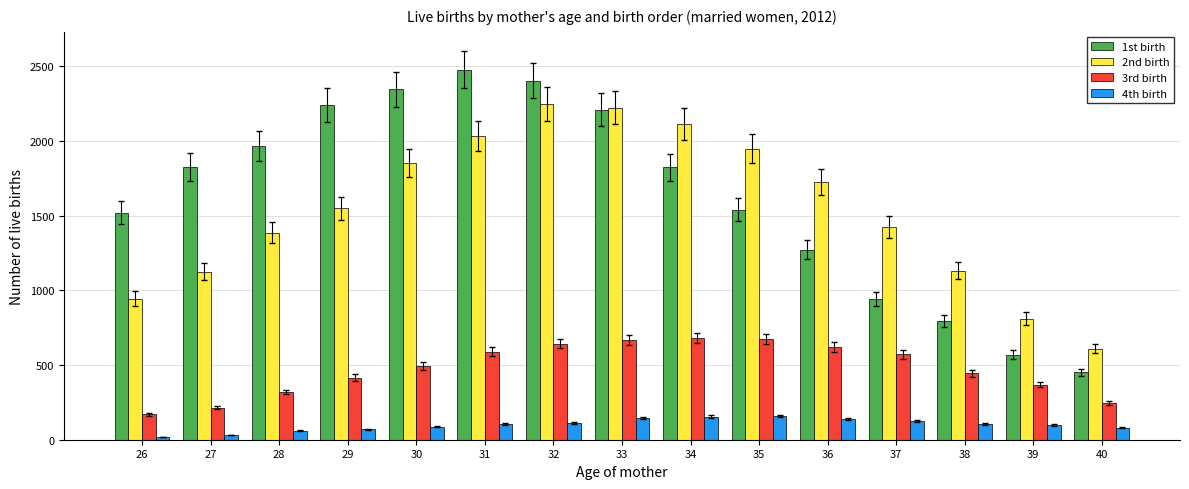

Which series has the widest spread of values?

1st birth